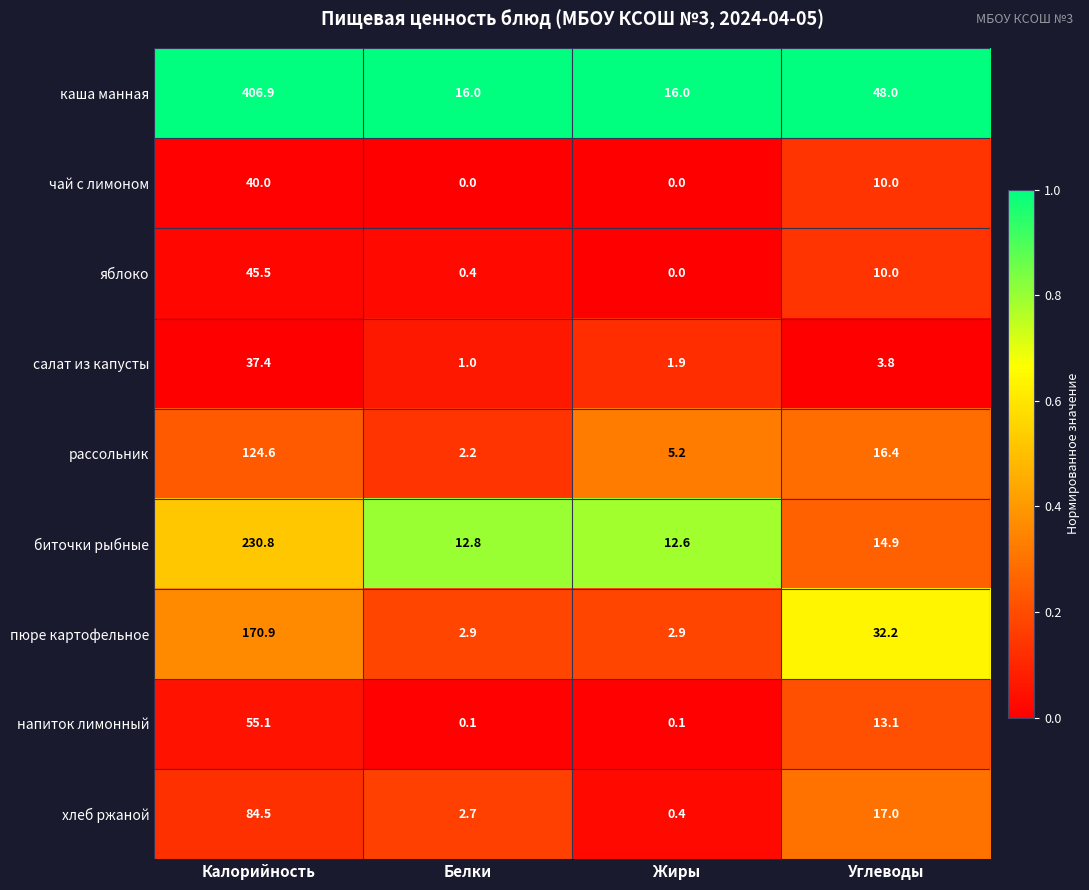

True or false: салат из капусты has a value of 1.5 at Углеводы.

False